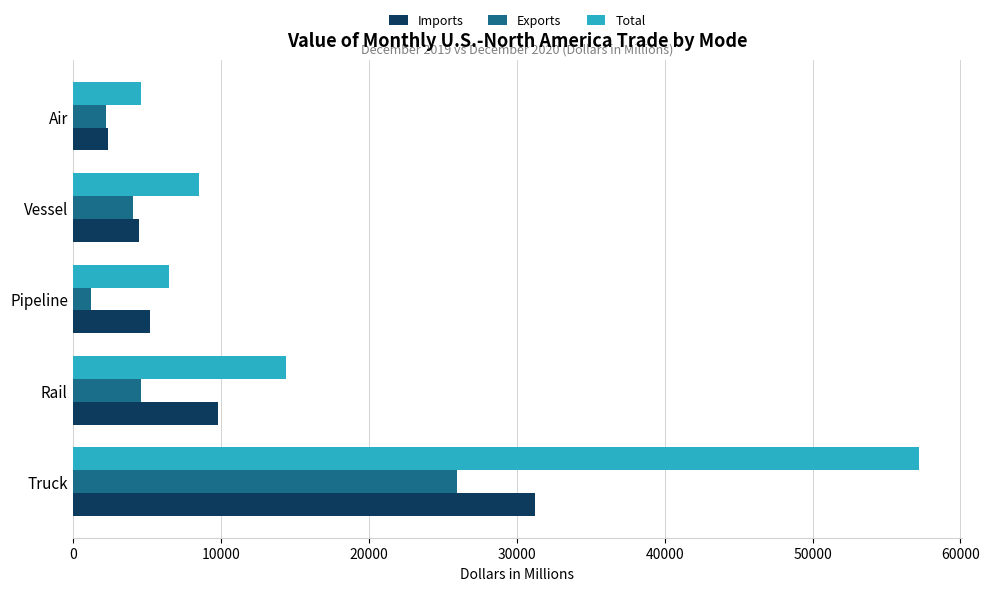

The value of Exports at Rail is 7526.0. True or false?

False